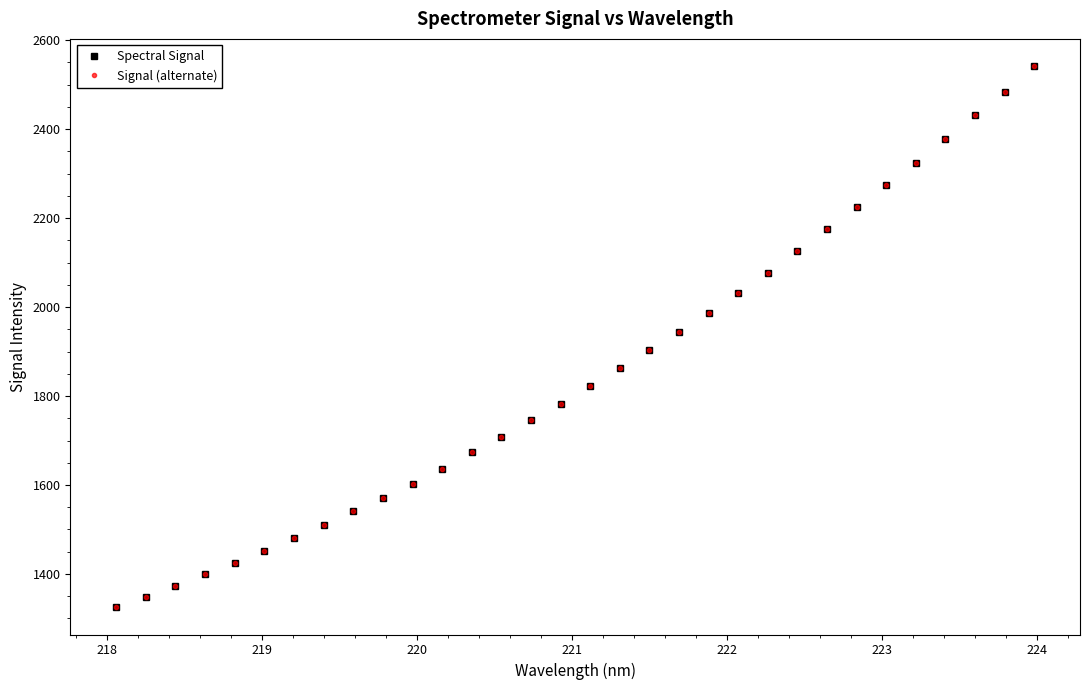

Does the chart have visible grid lines?

No